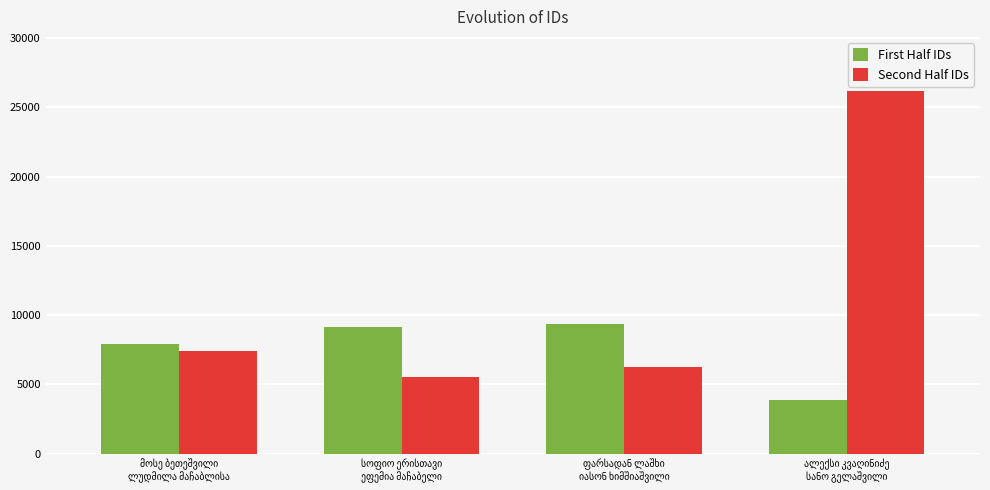

Which series has the largest total across all categories?

Second Half IDs